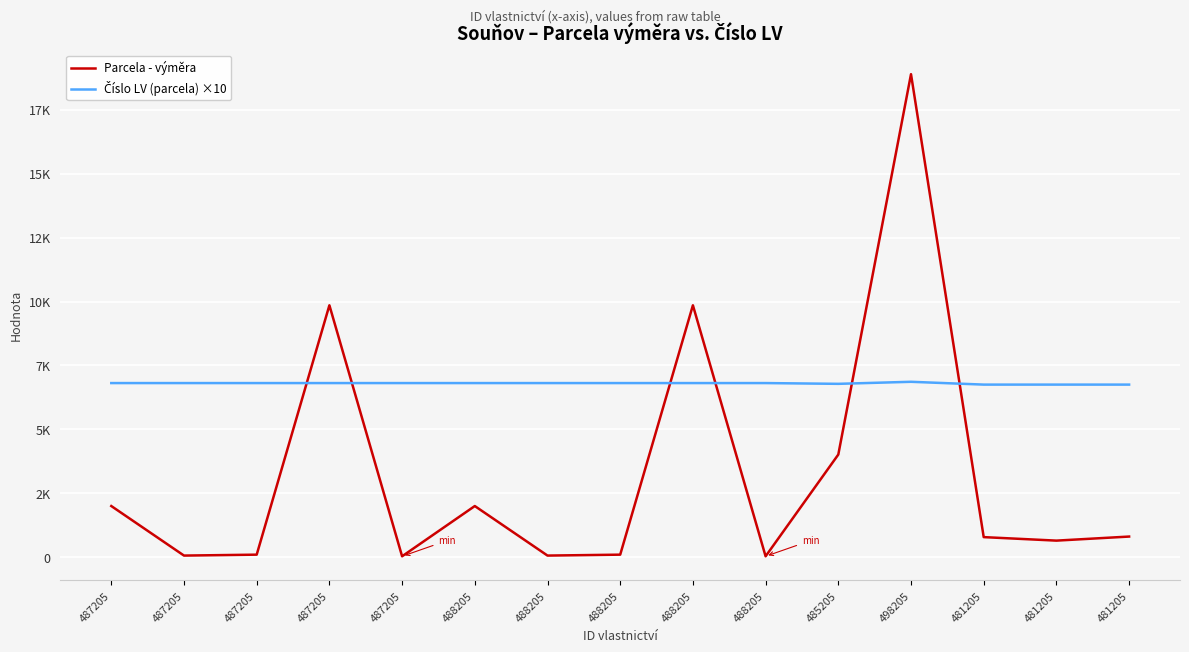

Is this an area chart (filled region under the line)?

No